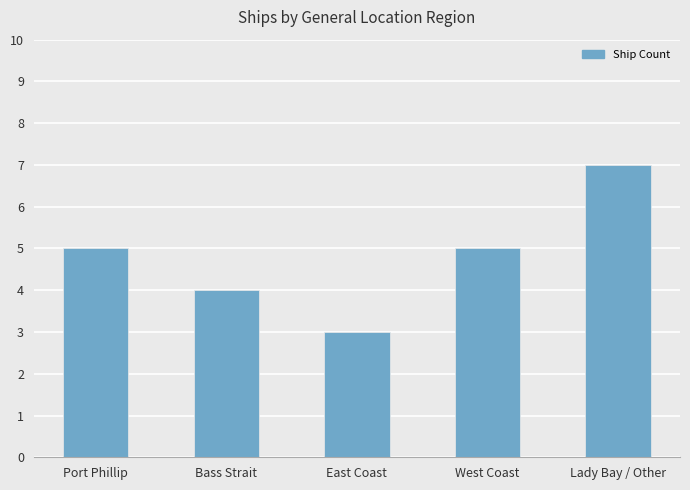

Count the number of data series in this chart.

1